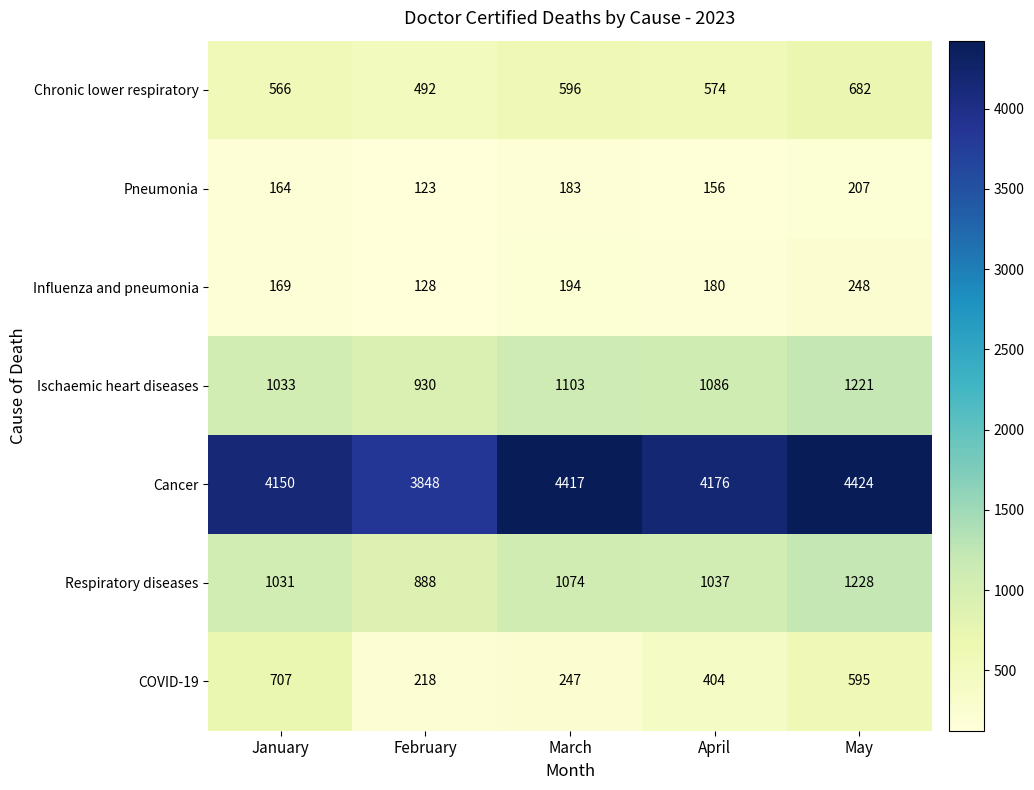

At which category is the sum across all series the highest?

May